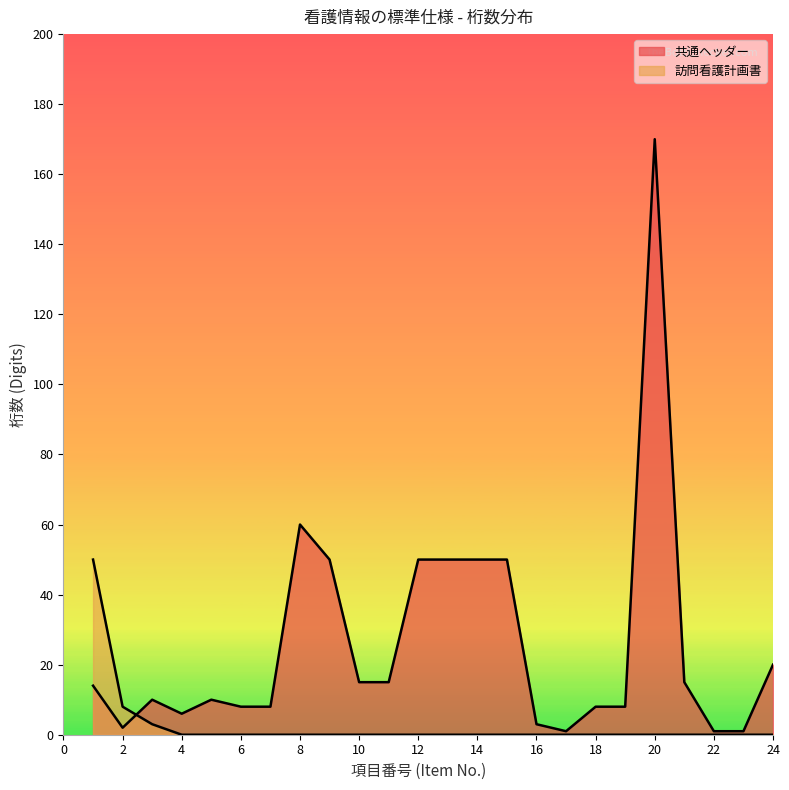

What is the sum of all values?

625